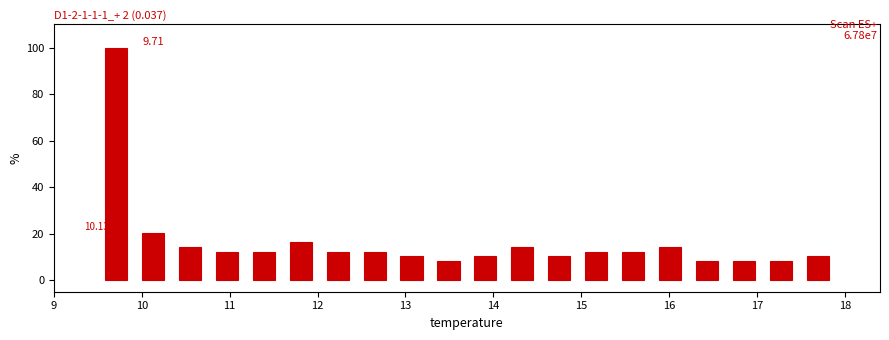

Over which range of the x-axis is the bar tallest?

9.50 to 9.92